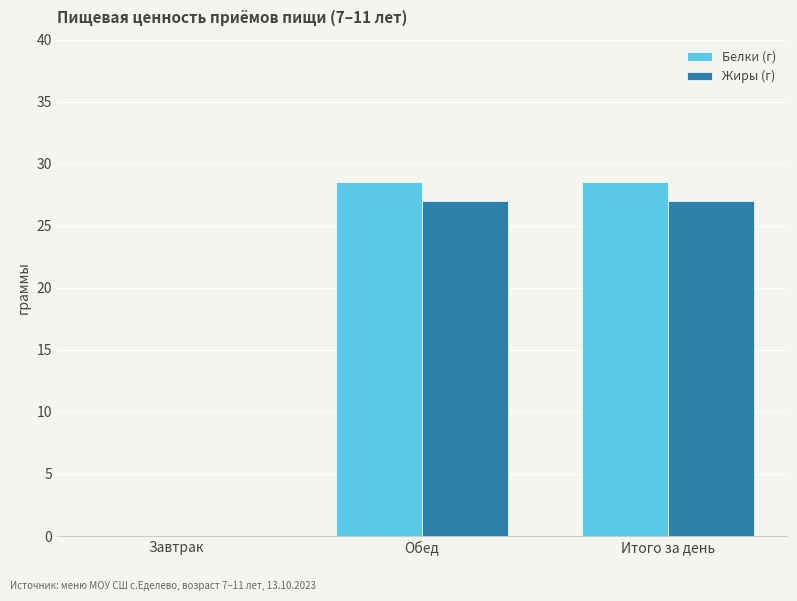

What is the total value across all series at Итого за день?

55.5